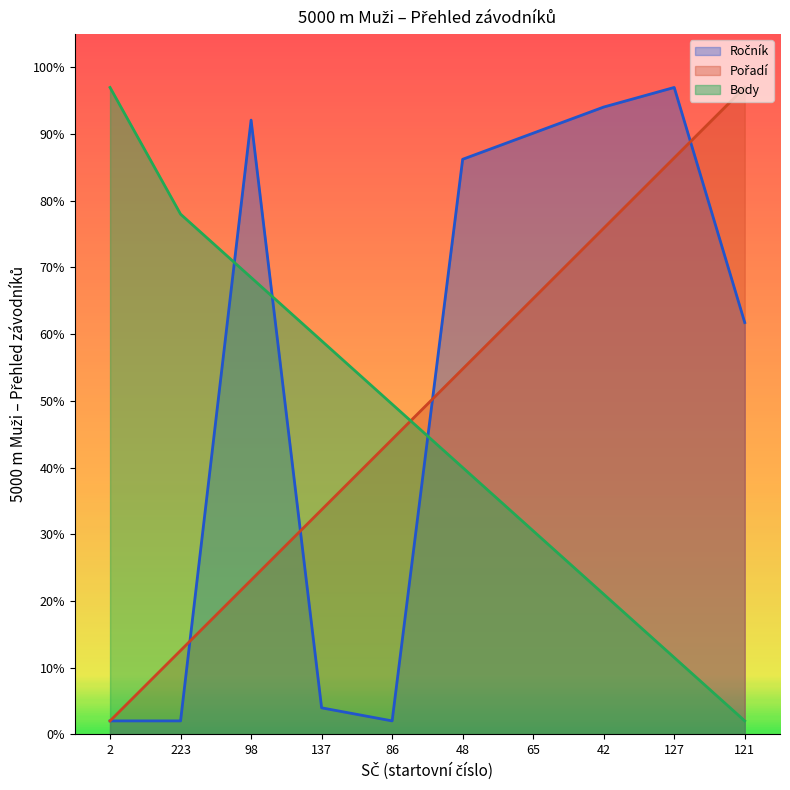

What is the label of the 8th point from the left?

42